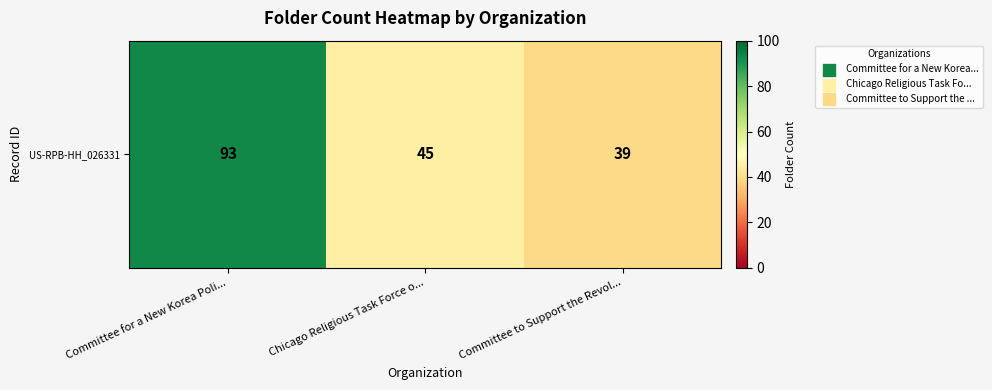

Approximately how many times larger is the value at Committee to Support the Revol... compared to Committee for a New Korea Poli...?

0.4